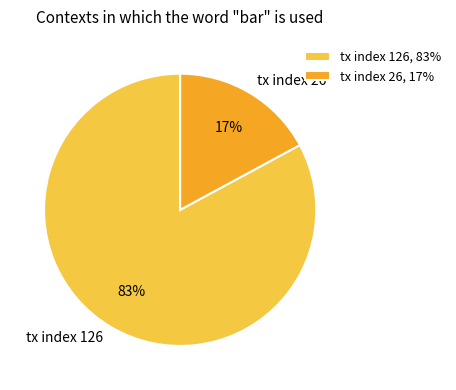

Is tx index 26 the majority of the pie?

No